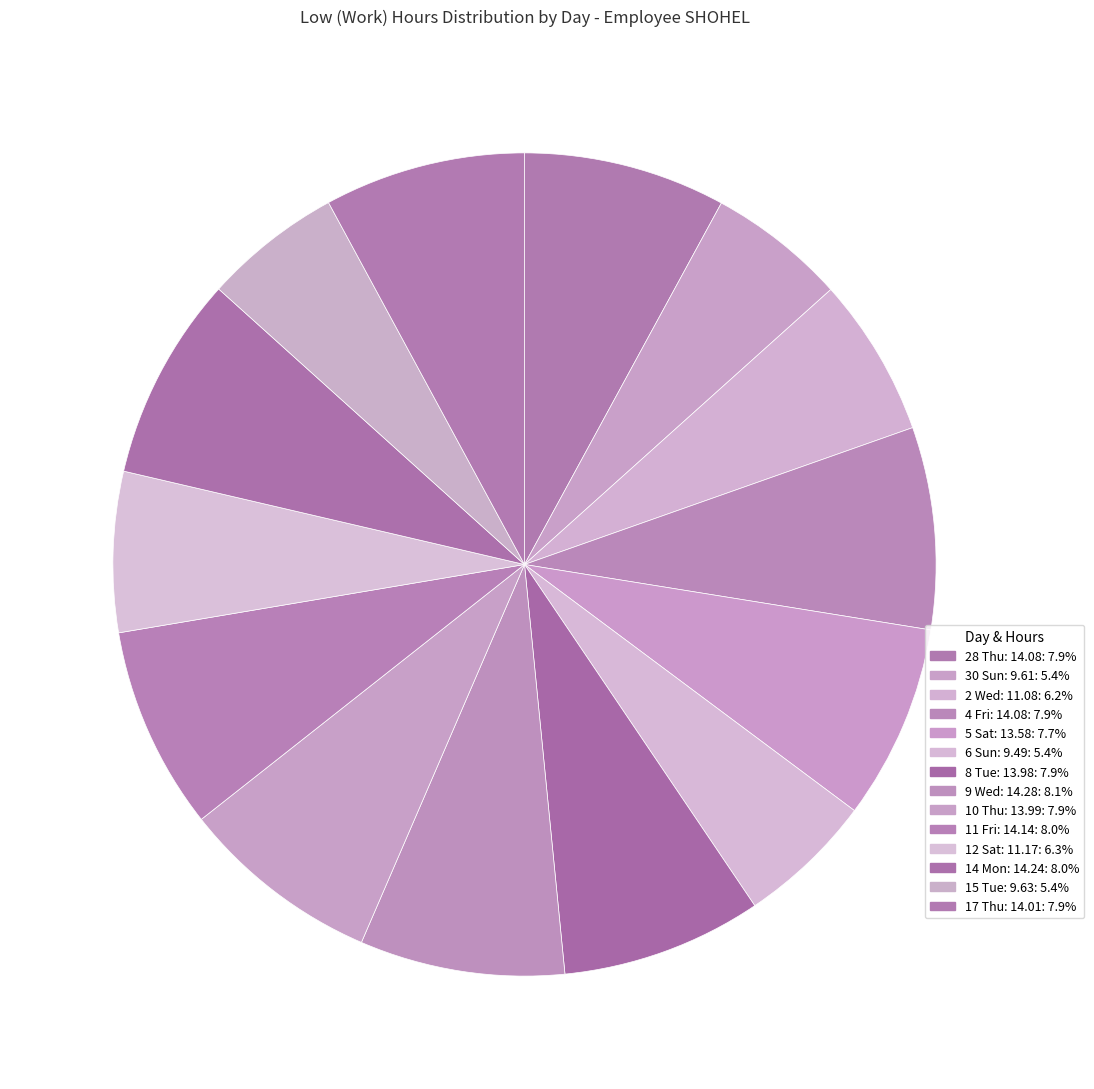

How many slices are in this pie chart?

14